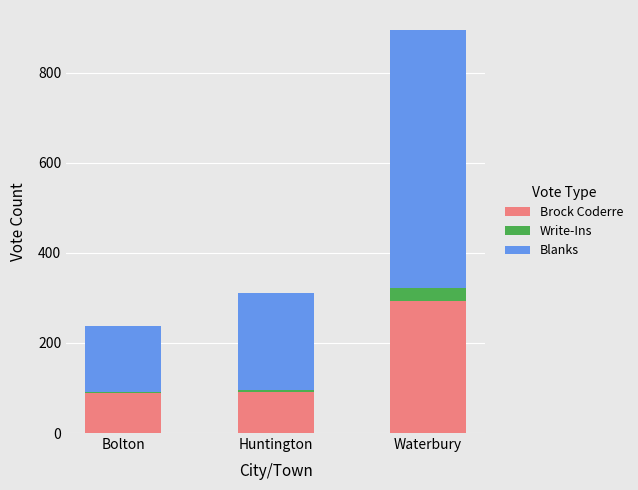

At which category is the sum across all series the highest?

Waterbury